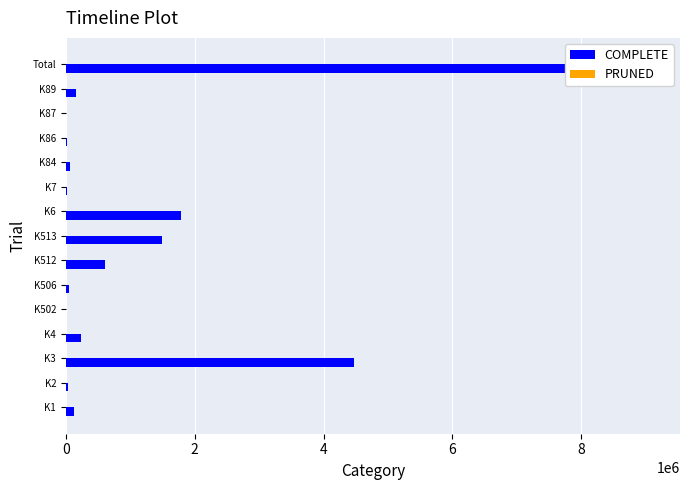

What is the difference between the highest and lowest values at 6?

237267